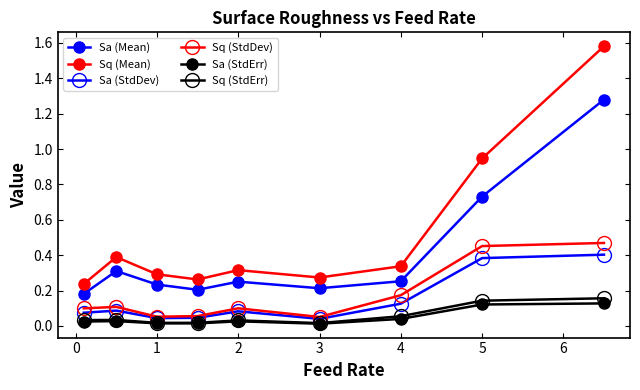

Is this an area chart (filled region under the line)?

No